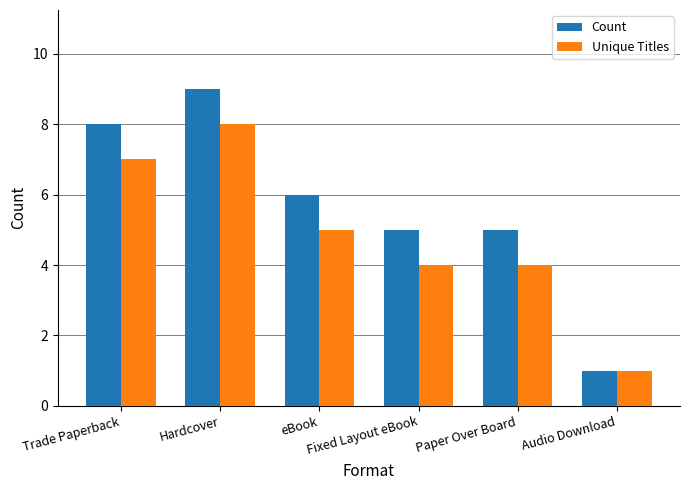

Which series has the largest range (max minus min)?

Count